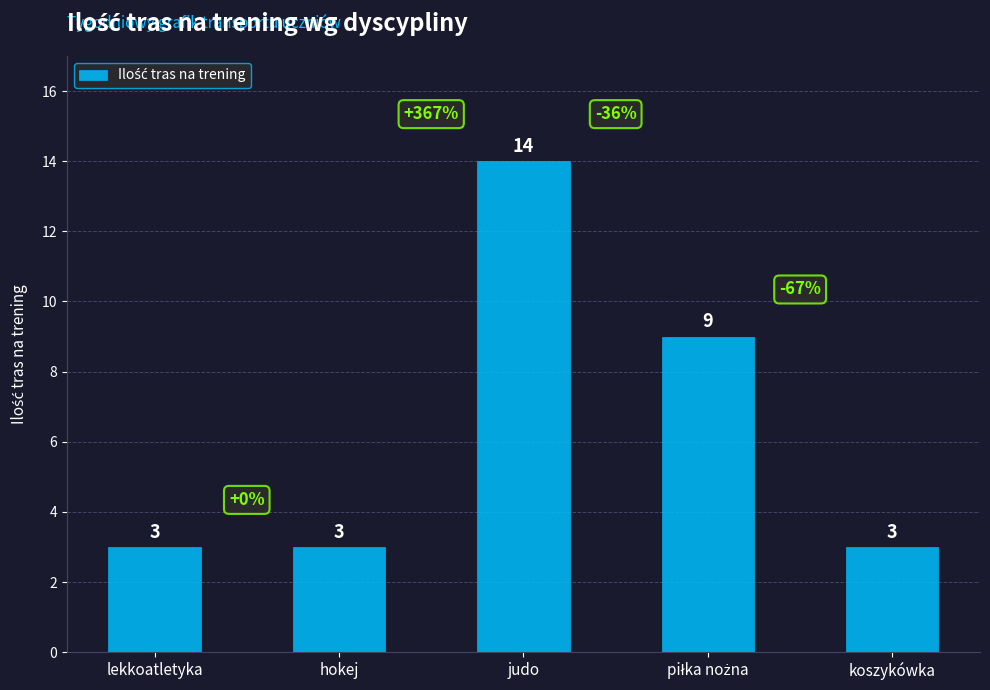

Count the values in the range 3 to 9.

4